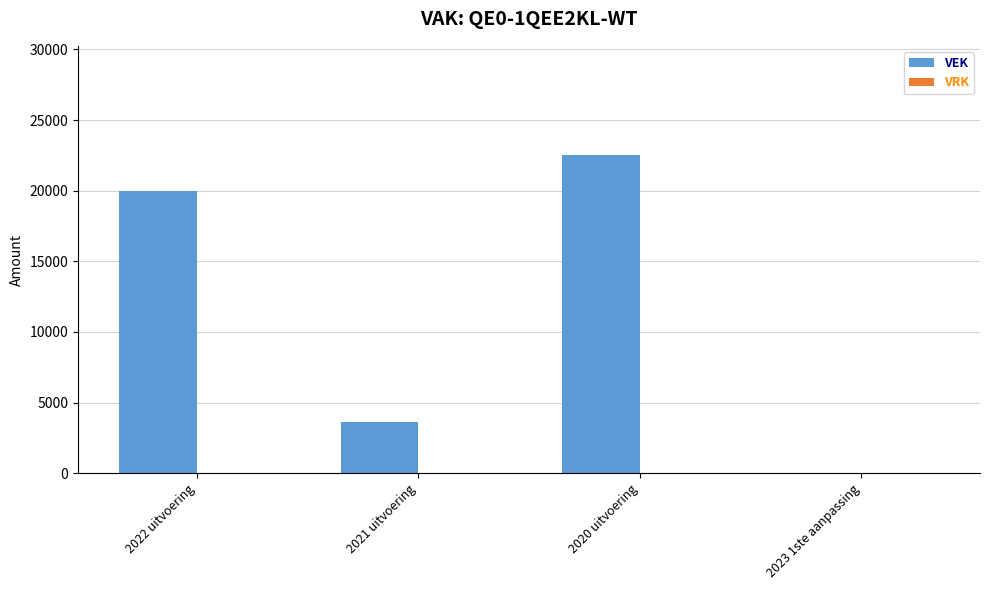

What is the maximum value shown in the chart?

22500